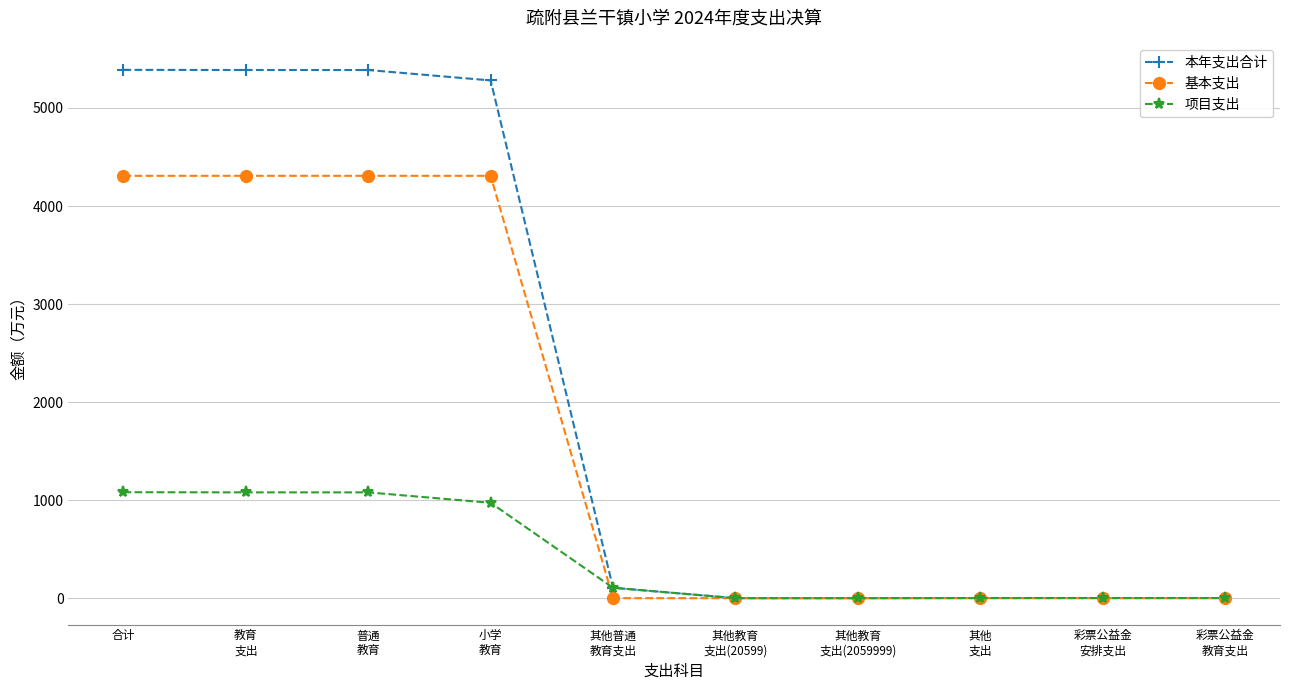

Which series has the largest range (max minus min)?

本年支出合计